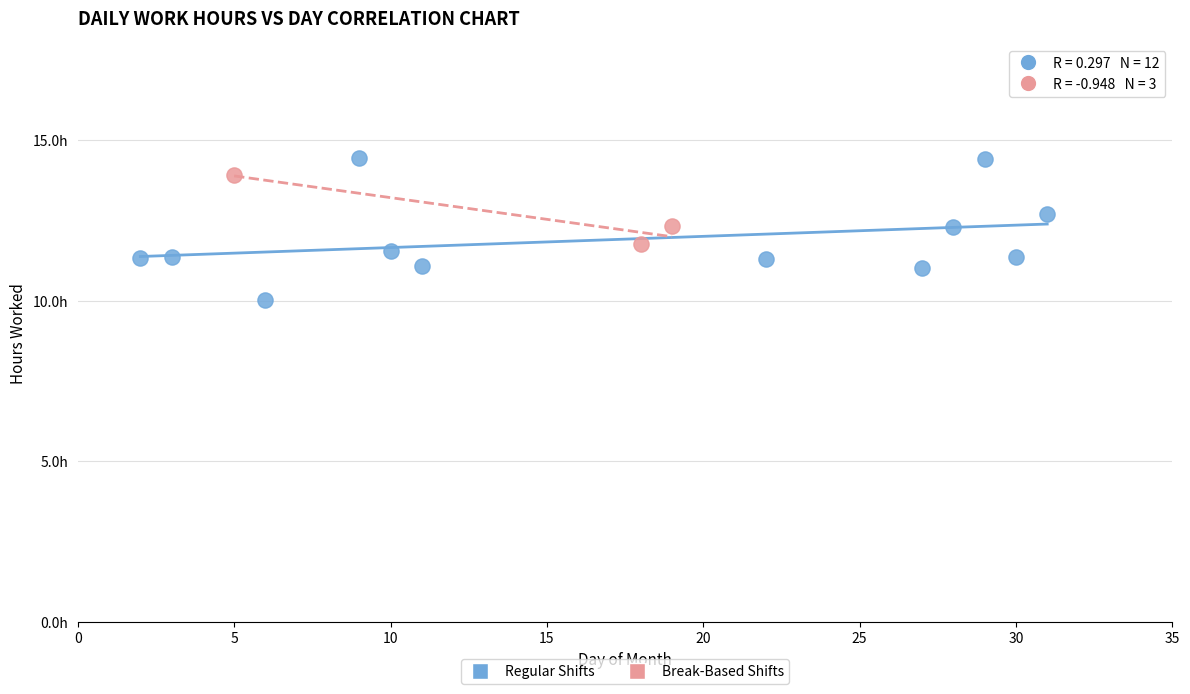

What are all the series names shown in the legend?

Regular Shifts, Break-Based Shifts